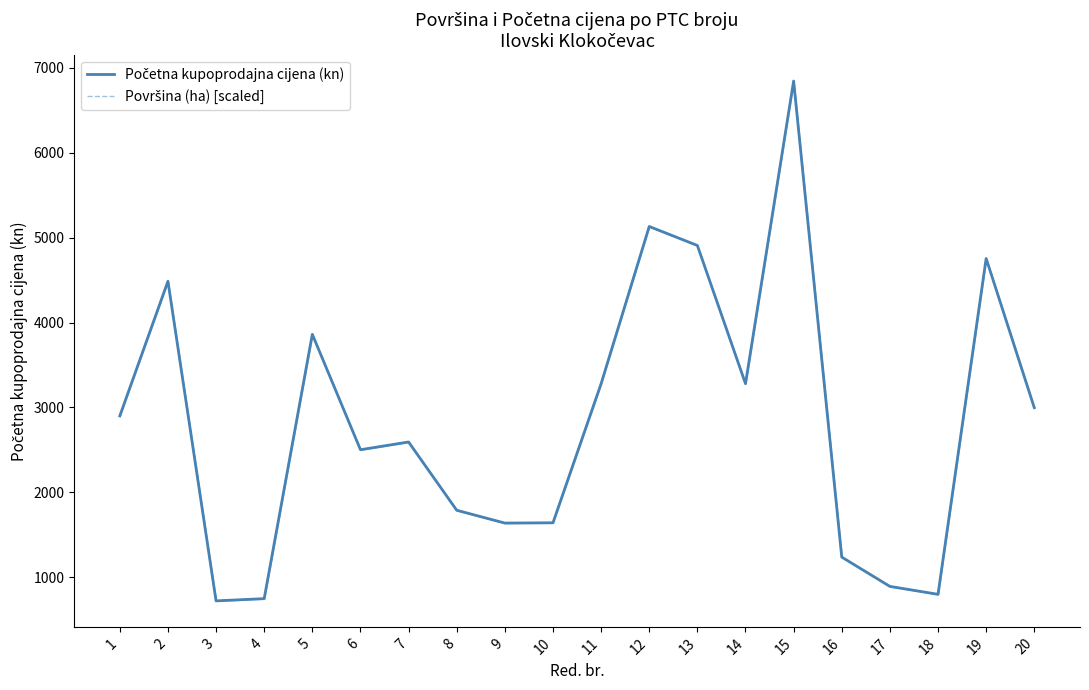

The value of Početna kupoprodajna cijena (kn) at 2 is 4486.2. True or false?

True